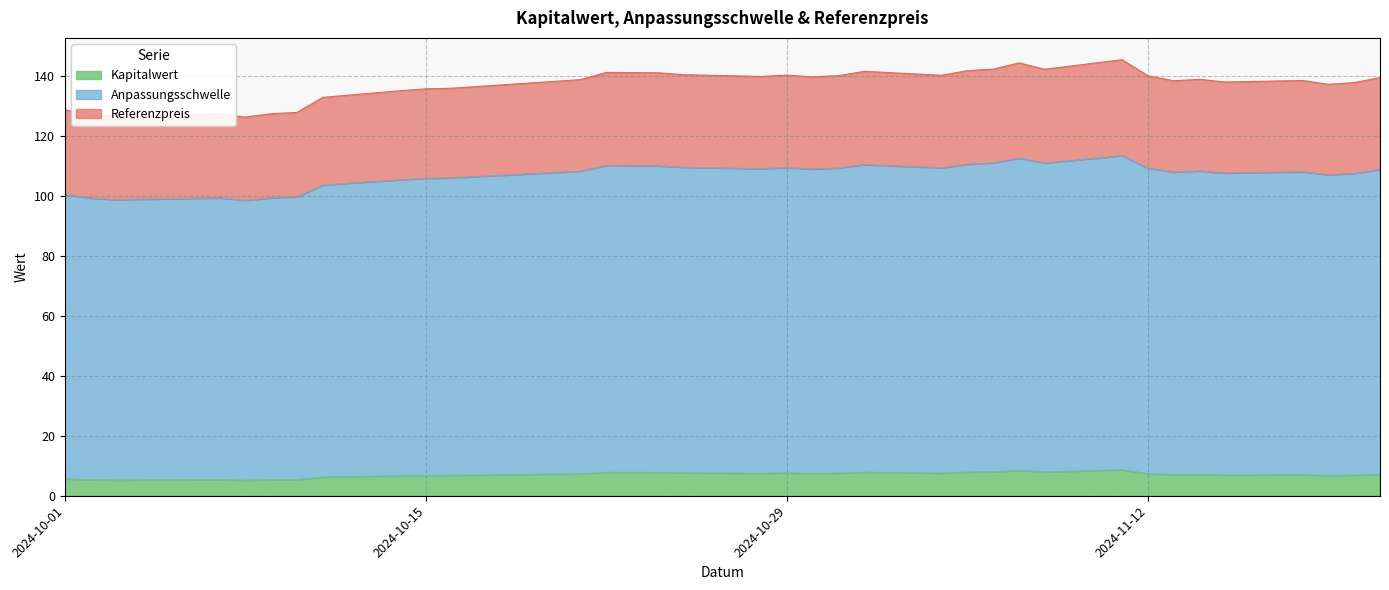

Rank the series by their maximum value, from highest to lowest.

Referenzpreis, Anpassungsschwelle, Kapitalwert